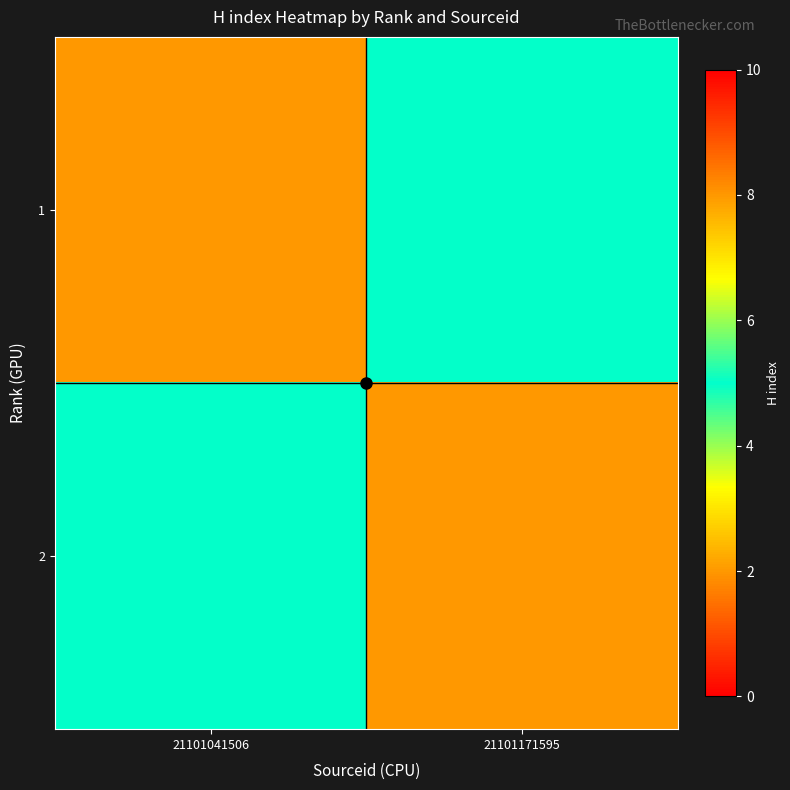

Between 21101041506 and 21101171595, which is larger?

21101041506